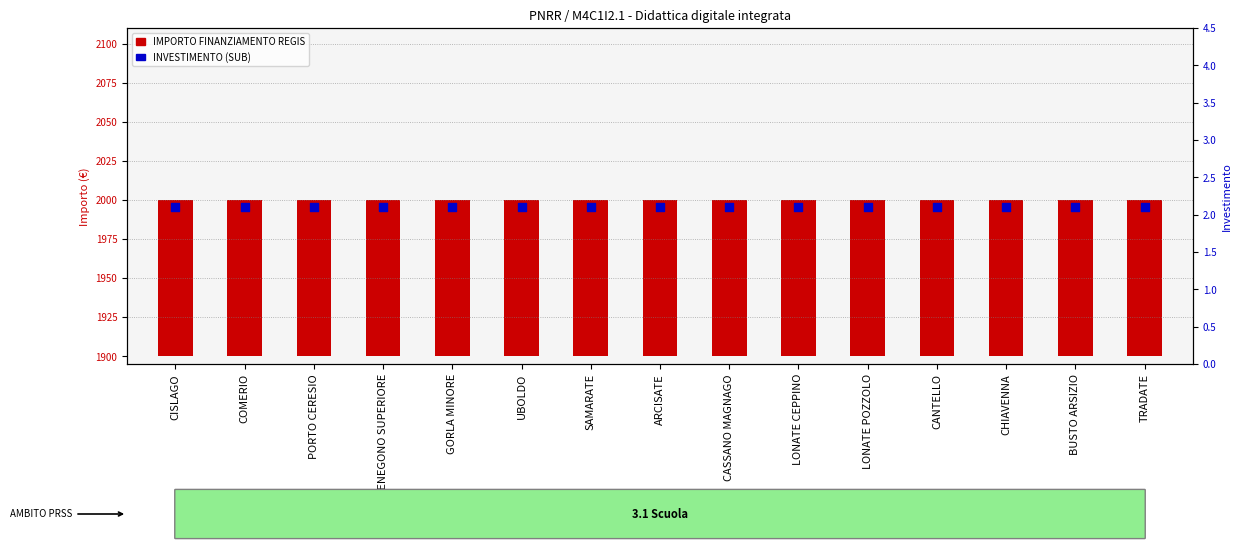

What are all the series names shown in the legend?

IMPORTO FINANZIAMENTO REGIS, INVESTIMENTO